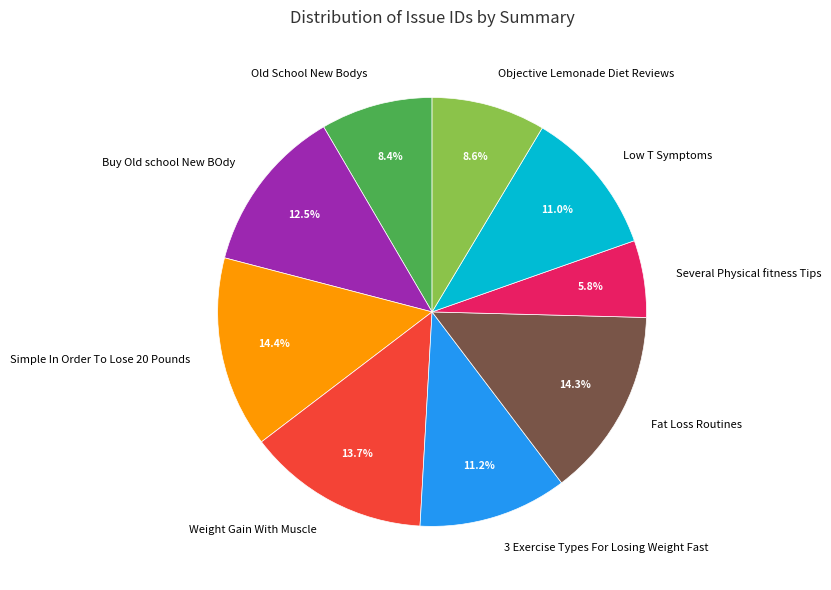

What percentage do Old School New Bodys and Objective Lemonade Diet Reviews together represent?

17.0%